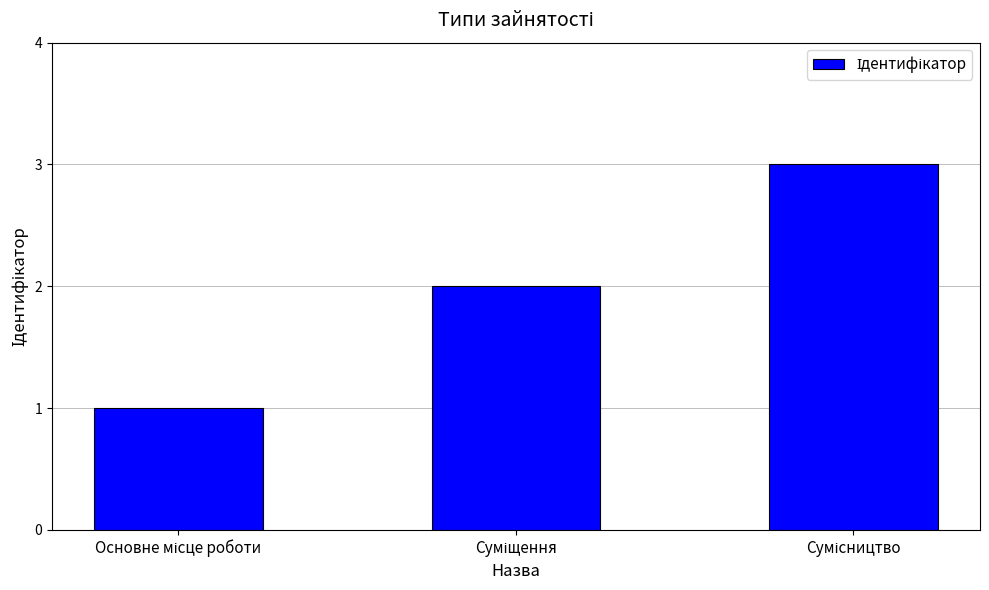

What is the greatest value displayed?

3